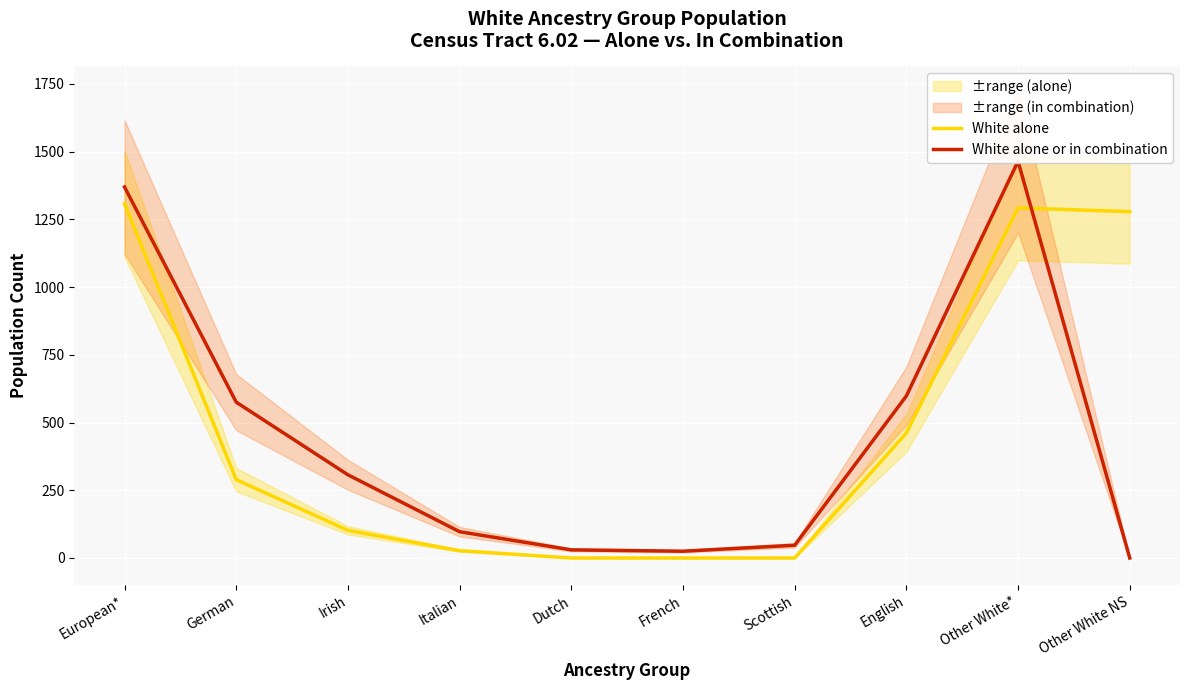

How many intersections are there between White alone and White alone or in combination?

1